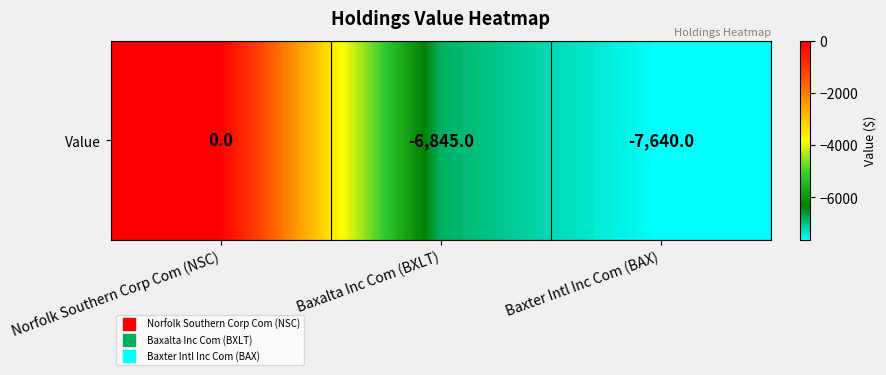

What is the difference between the maximum and second lowest values?

6845